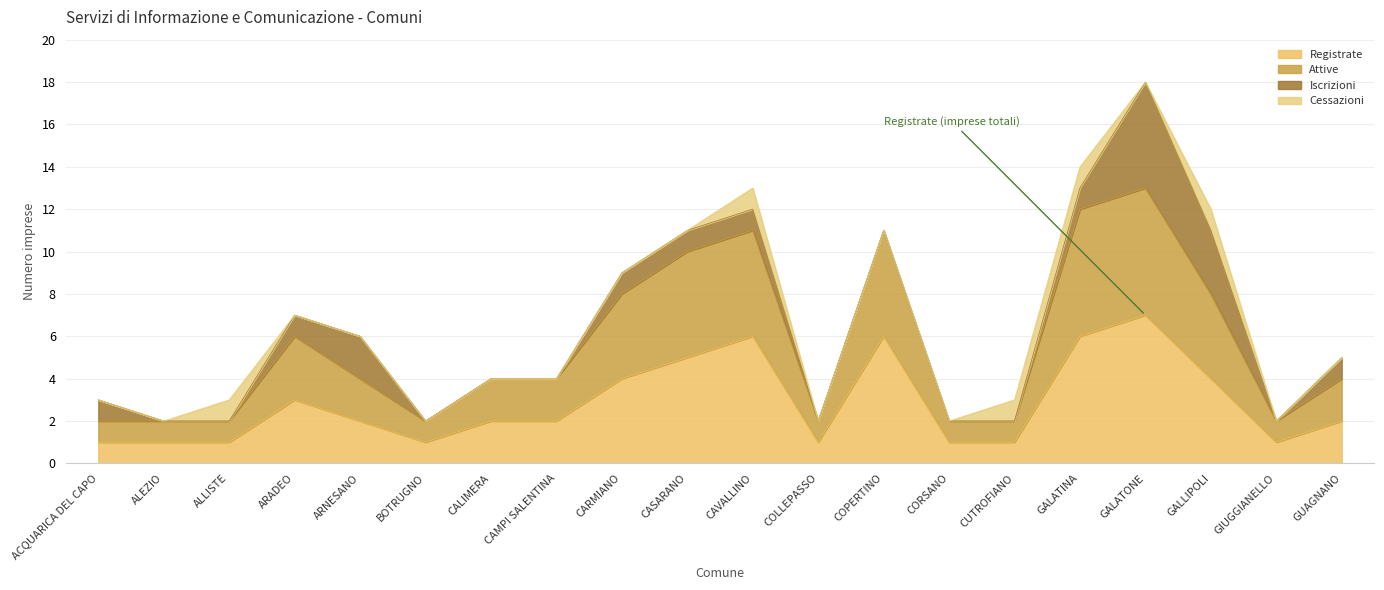

What is the difference between the second highest and minimum values in the Registrate series?

5